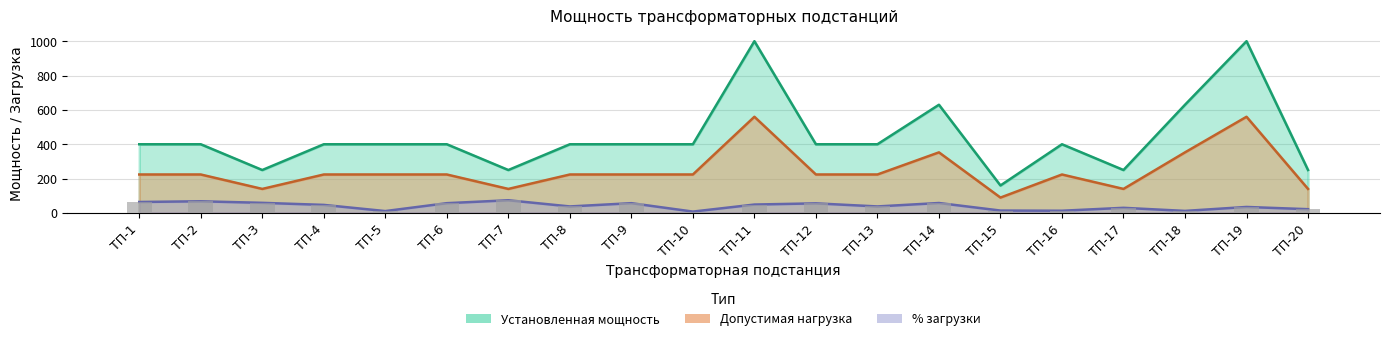

Which series has the largest total across all categories?

Установленная мощность